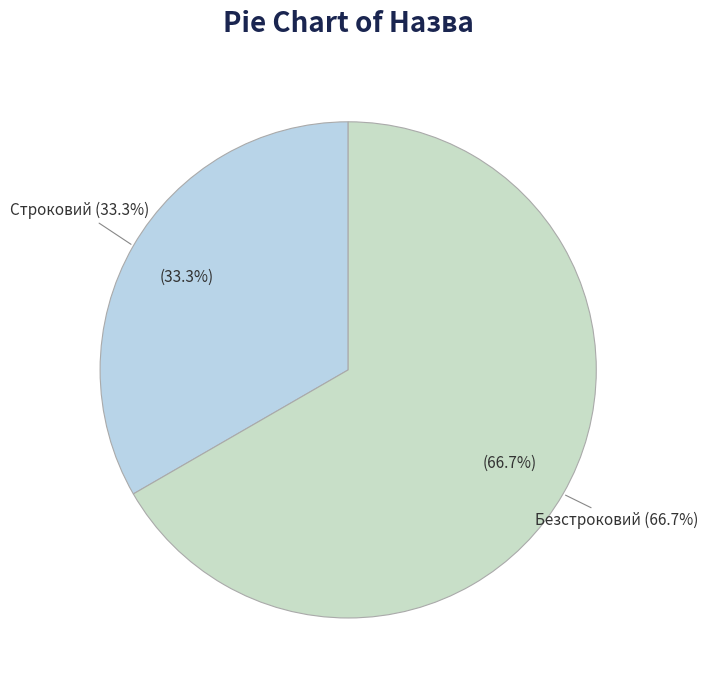

What is the change in value from Строковий to Безстроковий?

+1